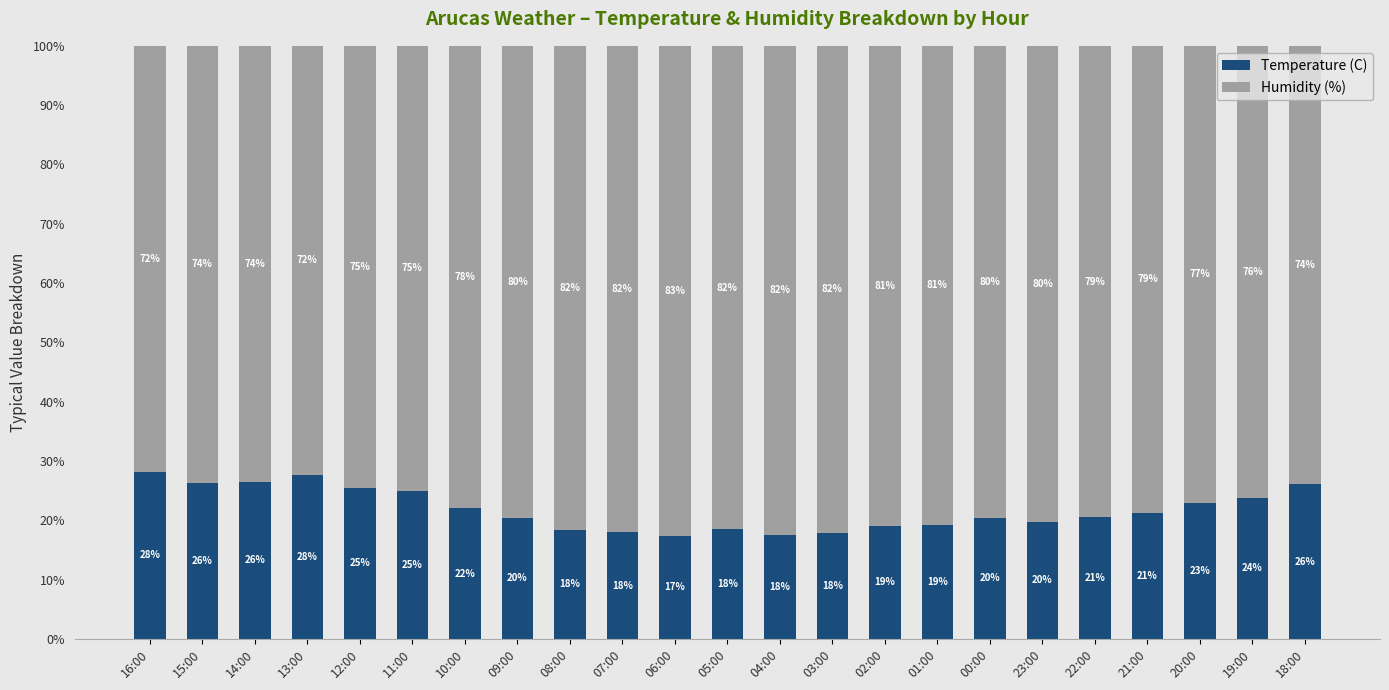

What is the maximum value for Temperature (C)?

28.2